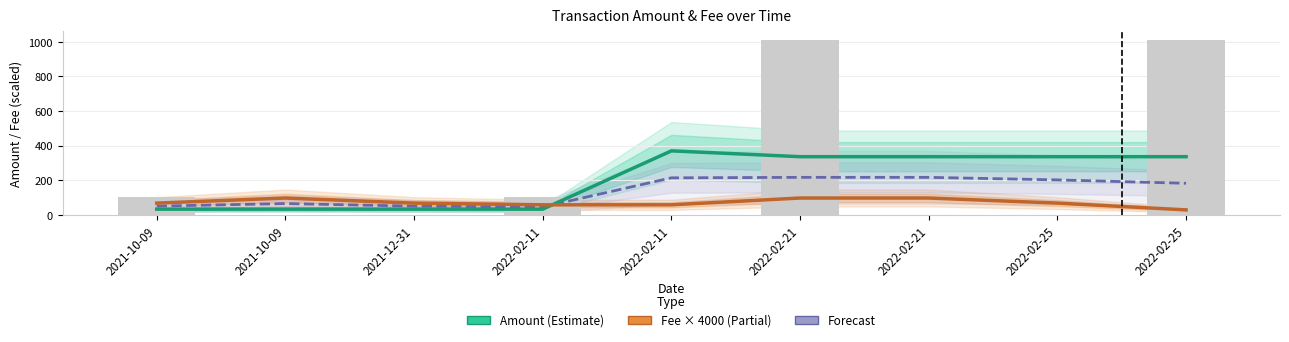

Reading left to right, extract all data points from this chart.

Amount (Estimate): 2021-10-09=33.7	2021-10-09=33.7	2021-12-31=33.7	2022-02-11=33.7	2022-02-11=370.4	2022-02-21=336.8	2022-02-21=336.8	2022-02-25=336.7	2022-02-25=336.7
Fee (Estimate based on partial data): 2021-10-09=68.6	2021-10-09=98.0	2021-12-31=68.6	2022-02-11=58.8	2022-02-11=58.8	2022-02-21=98.0	2022-02-21=98.0	2022-02-25=68.6	2022-02-25=29.4
Forecast: 2021-10-09=51.2	2021-10-09=65.9	2021-12-31=51.1	2022-02-11=46.3	2022-02-11=214.6	2022-02-21=217.4	2022-02-21=217.4	2022-02-25=202.7	2022-02-25=183.1